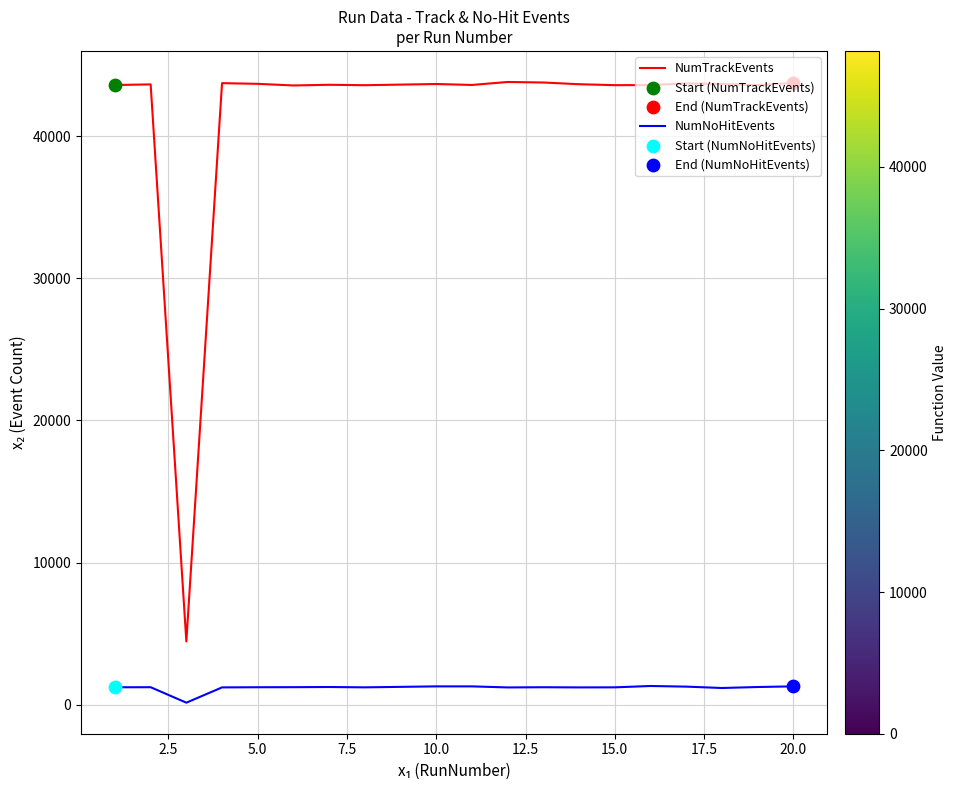

Rank the series by their maximum value, from lowest to highest.

NumNoHitEvents, NumTrackEvents